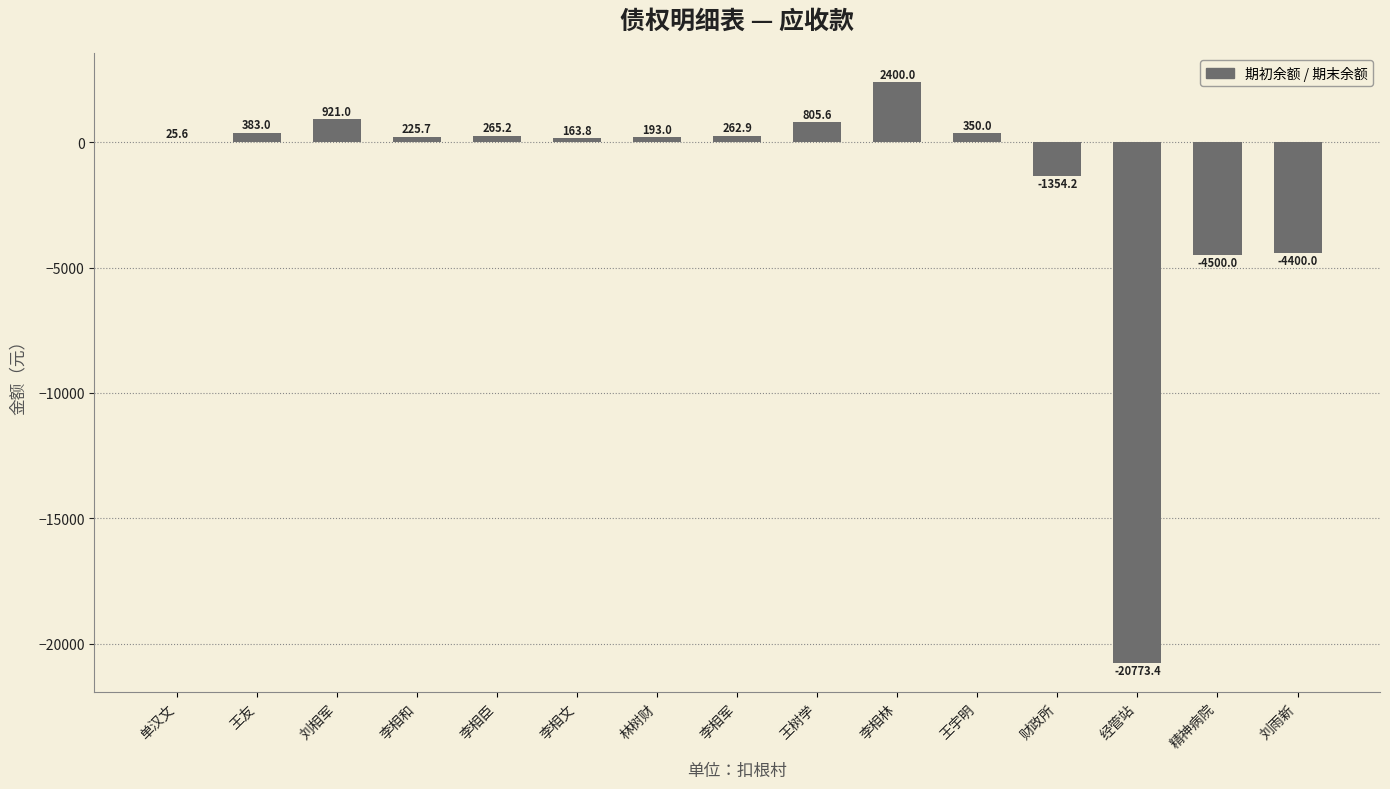

What is the sum of the values at 李相文 and 精神病院?

-4336.2